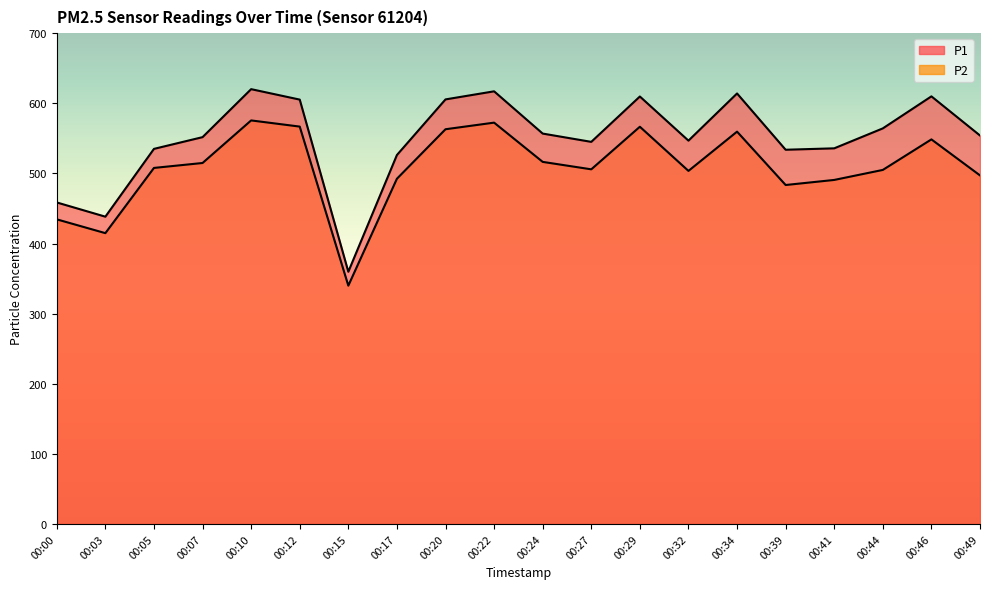

What is the sum of the P1 values at 00:49 and 00:41?

1089.8